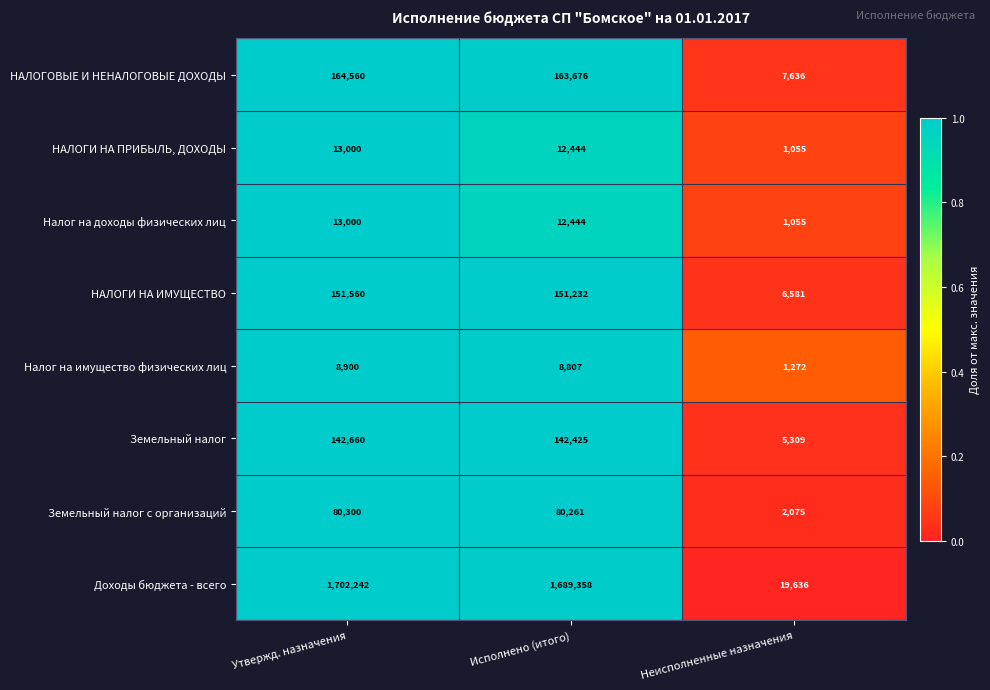

Which series has the largest range (max minus min)?

Доходы бюджета - всего